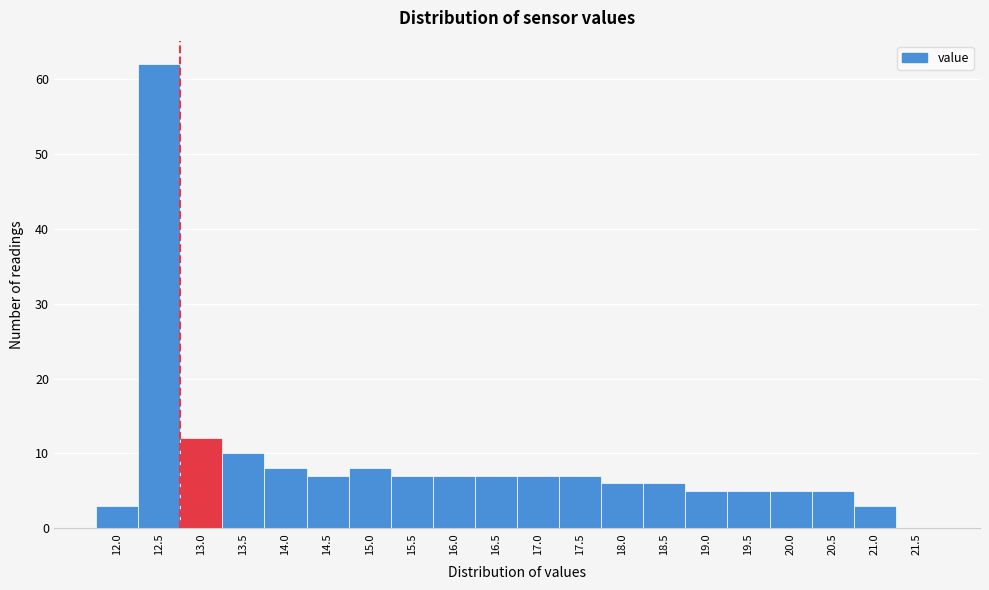

Reading right to left, extract all data points from this chart.

21.5=0	21.0=3	20.5=5	20.0=5	19.5=5	19.0=5	18.5=6	18.0=6	17.5=7	17.0=7	16.5=7	16.0=7	15.5=7	15.0=8	14.5=7	14.0=8	13.5=10	13.0=12	12.5=62	12.0=3